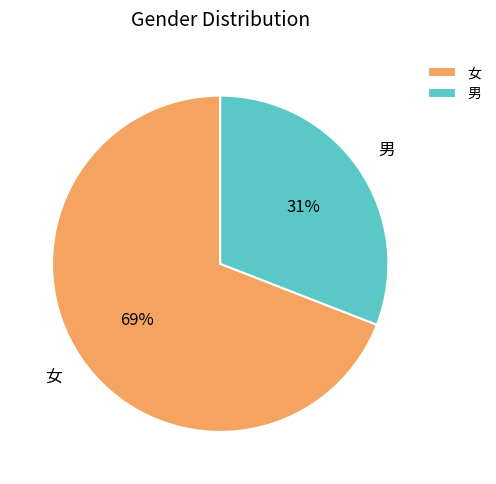

Which slice is the largest?

女